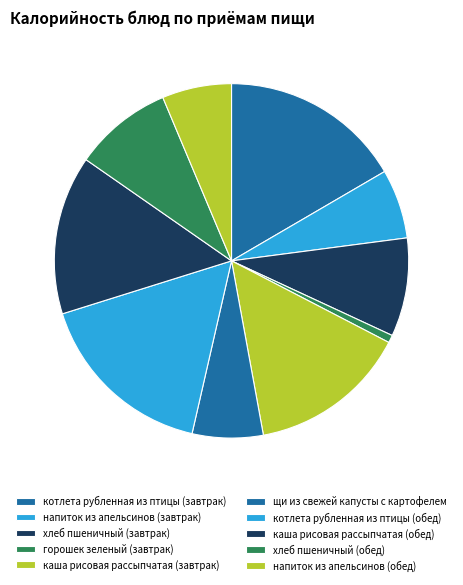

Is хлеб пшеничный (обед) the majority of the pie?

No